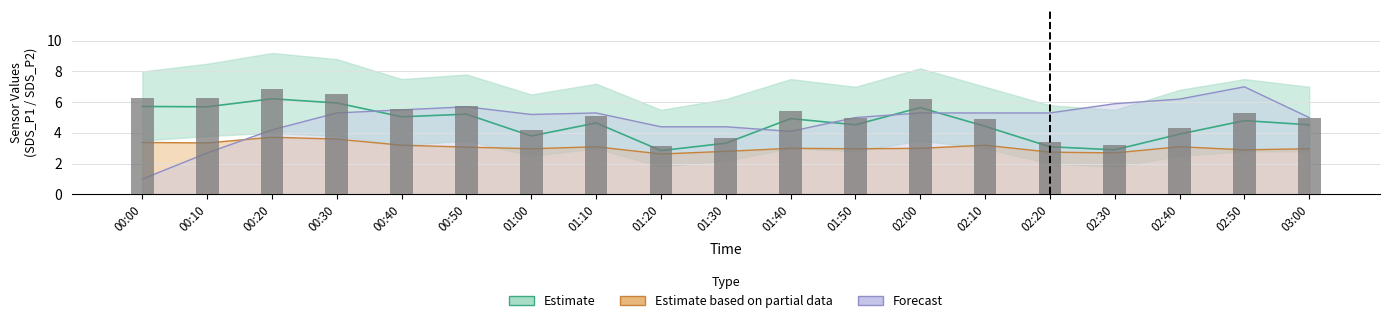

Reading right to left, what are all the values shown in this chart?

SDS_P1: 03:00=4.5	02:50=4.8	02:40=3.9	02:30=2.9	02:20=3.1	02:10=4.4	02:00=5.7	01:50=4.5	01:40=4.9	01:30=3.3	01:20=2.9	01:10=4.7	01:00=3.8	00:50=5.2	00:40=5.0	00:30=6.0	00:20=6.2	00:10=5.7	00:00=5.7
SDS_P2: 03:00=3.0	02:50=2.9	02:40=3.1	02:30=2.7	02:20=2.8	02:10=3.2	02:00=3.0	01:50=3.0	01:40=3.0	01:30=2.8	01:20=2.6	01:10=3.1	01:00=3.0	00:50=3.1	00:40=3.2	00:30=3.6	00:20=3.7	00:10=3.4	00:00=3.4
Humidity: 03:00=5.0	02:50=7.0	02:40=6.2	02:30=5.9	02:20=5.3	02:10=5.3	02:00=5.3	01:50=5.0	01:40=4.1	01:30=4.4	01:20=4.4	01:10=5.3	01:00=5.2	00:50=5.7	00:40=5.5	00:30=5.3	00:20=4.2	00:10=2.7	00:00=1.0